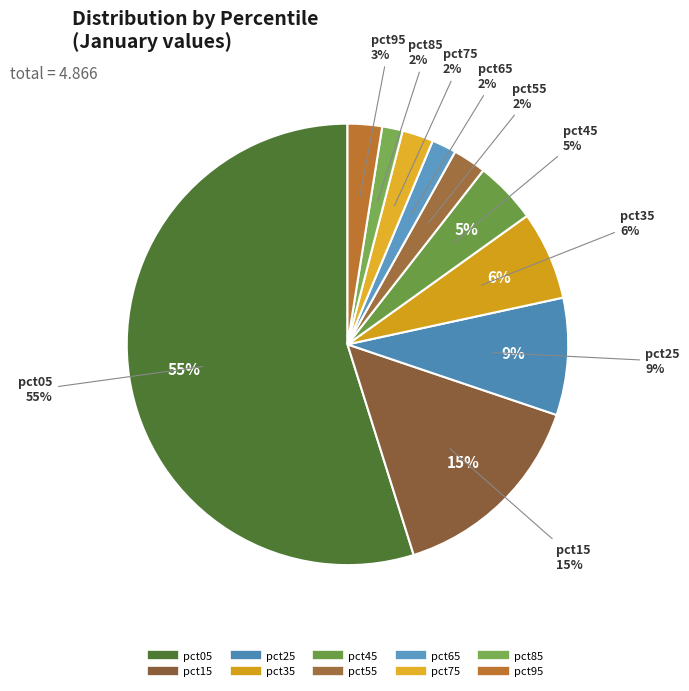

How much of the chart is everything except pct35?

93.5%